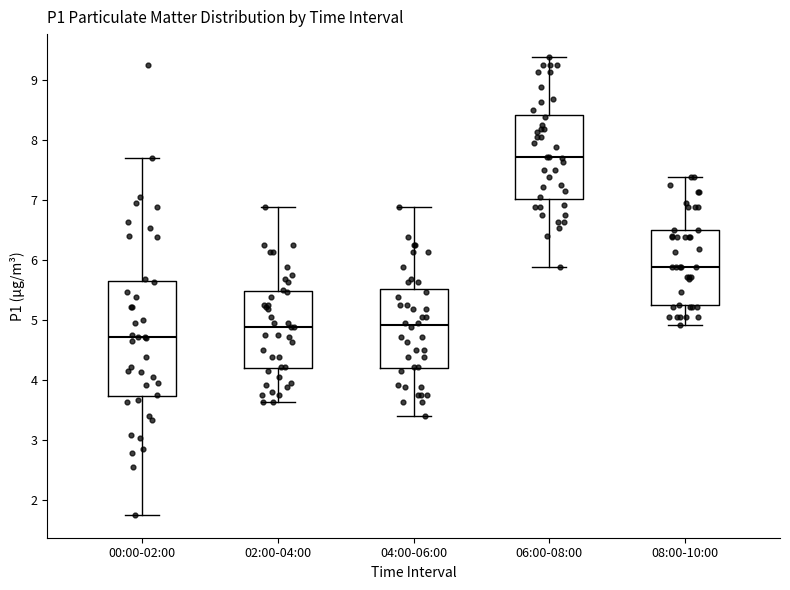

Which box's median line is the highest?

06:00-08:00